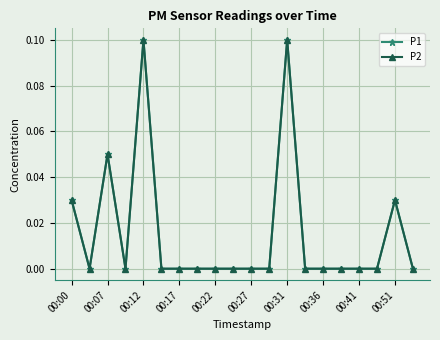

True or false: P2 and P1 cross at least once.

False